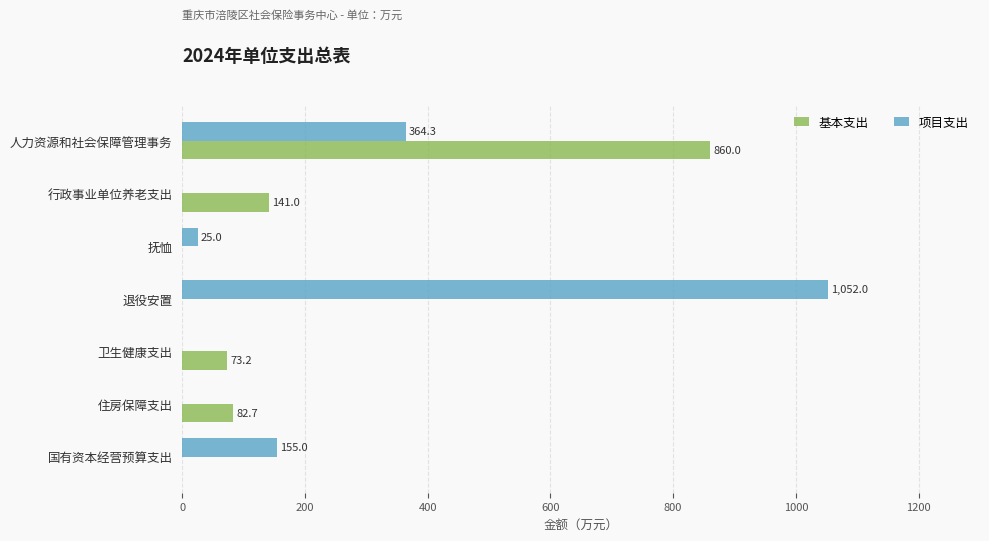

Between 抚恤 and 国有资本经营预算支出, which series saw the biggest shift?

项目支出